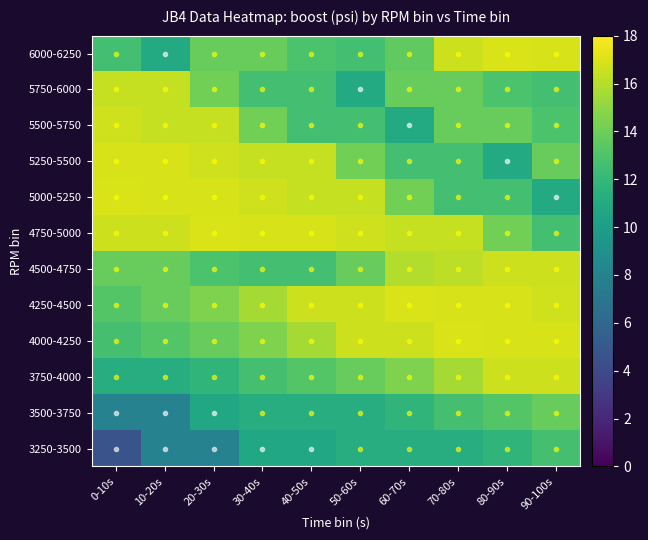

How many categories are shown in the chart?

10